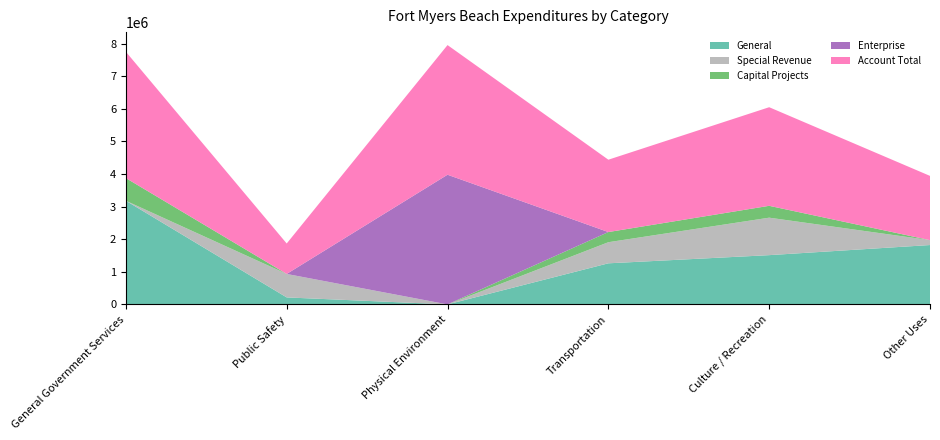

Reading left to right, list all the values displayed in this chart.

General: General Government Services=3178859	Public Safety=214311	Physical Environment=0	Transportation=1260136	Culture / Recreation=1510759	Other Uses=1820848
Special Revenue: General Government Services=0	Public Safety=719838	Physical Environment=0	Transportation=647288	Culture / Recreation=1149507	Other Uses=150000
Debt Service: General Government Services=0	Public Safety=0	Physical Environment=0	Transportation=0	Culture / Recreation=0	Other Uses=0
Capital Projects: General Government Services=695432	Public Safety=0	Physical Environment=0	Transportation=311675	Culture / Recreation=363808	Other Uses=0
Enterprise: General Government Services=0	Public Safety=0	Physical Environment=3976982	Transportation=0	Culture / Recreation=0	Other Uses=0
Account Total: General Government Services=3874291	Public Safety=934149	Physical Environment=3976982	Transportation=2219099	Culture / Recreation=3024074	Other Uses=1970848